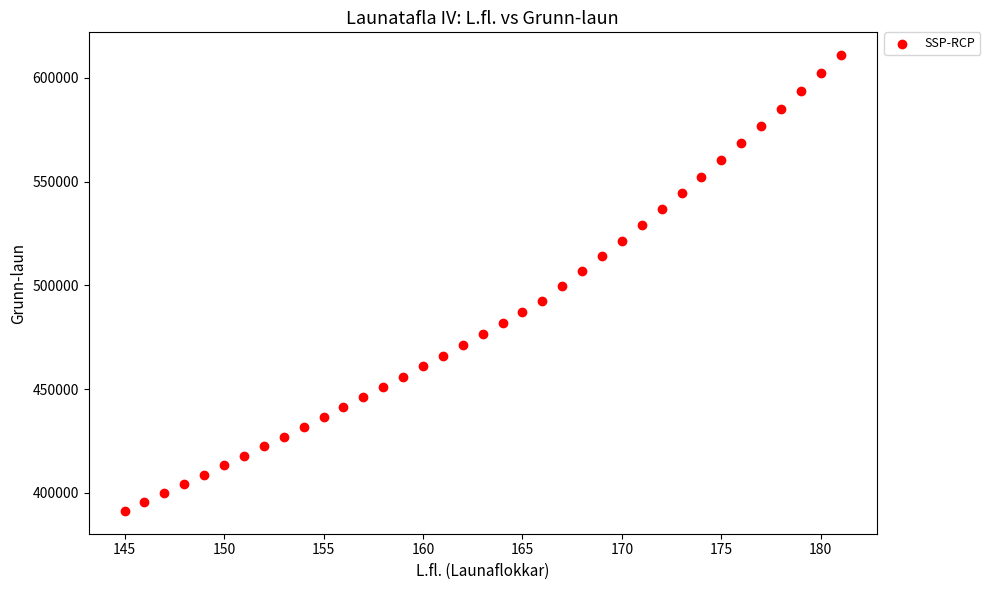

What is the range of X values (max minus min)?

36